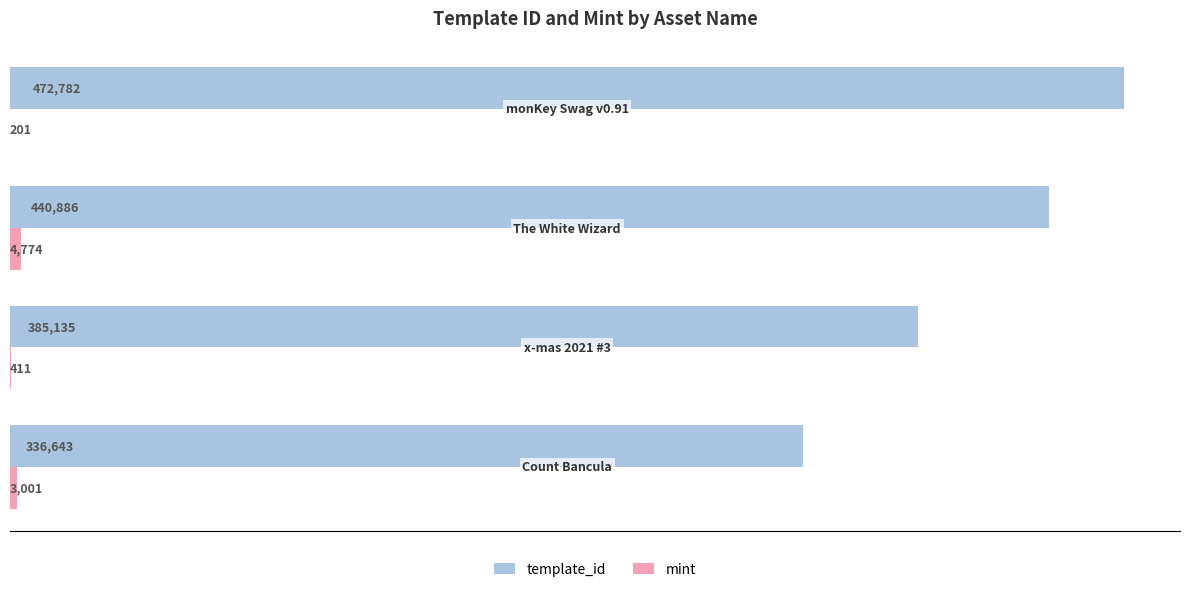

Count the number of data series in this chart.

2